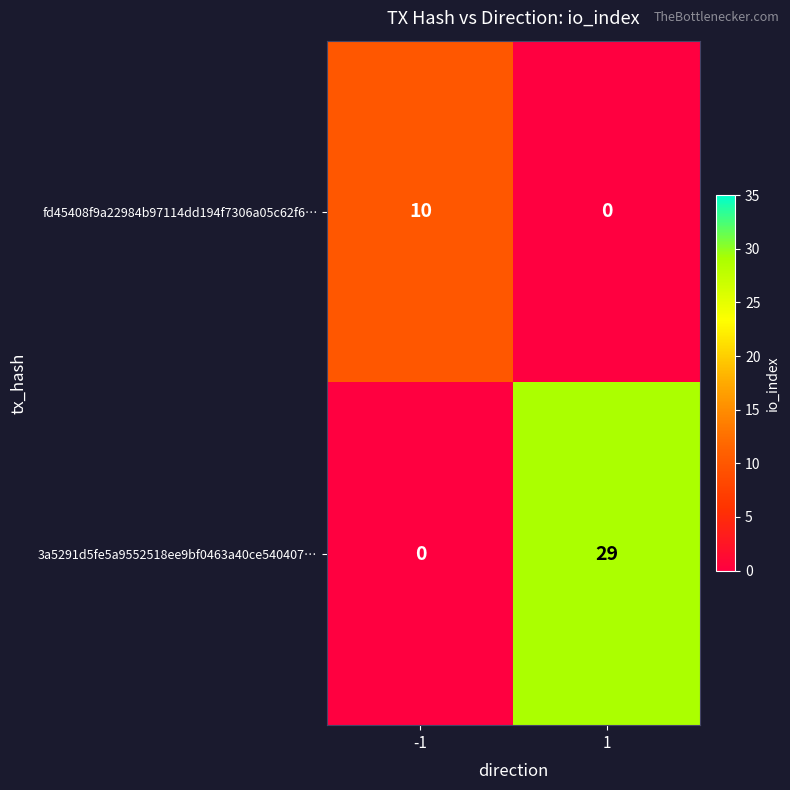

What is the maximum value shown in the chart?

29